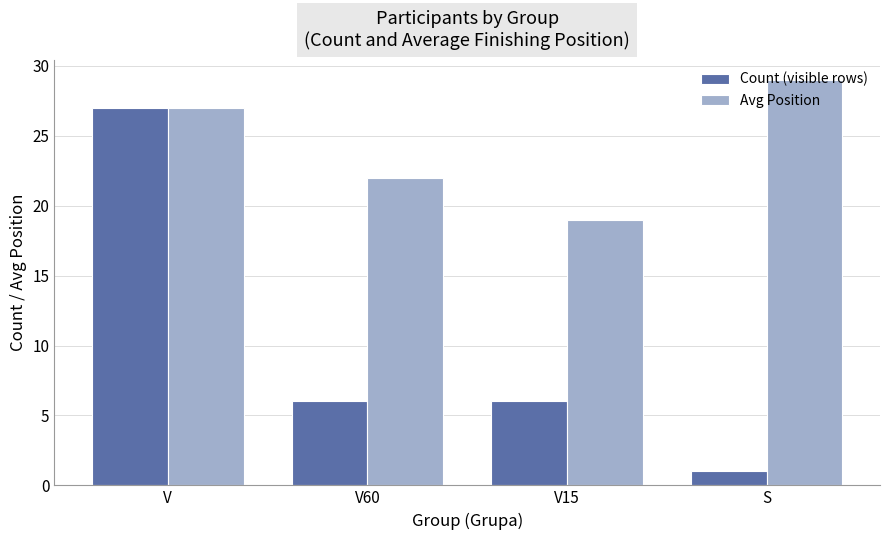

Which series has the largest total across all categories?

Avg Position